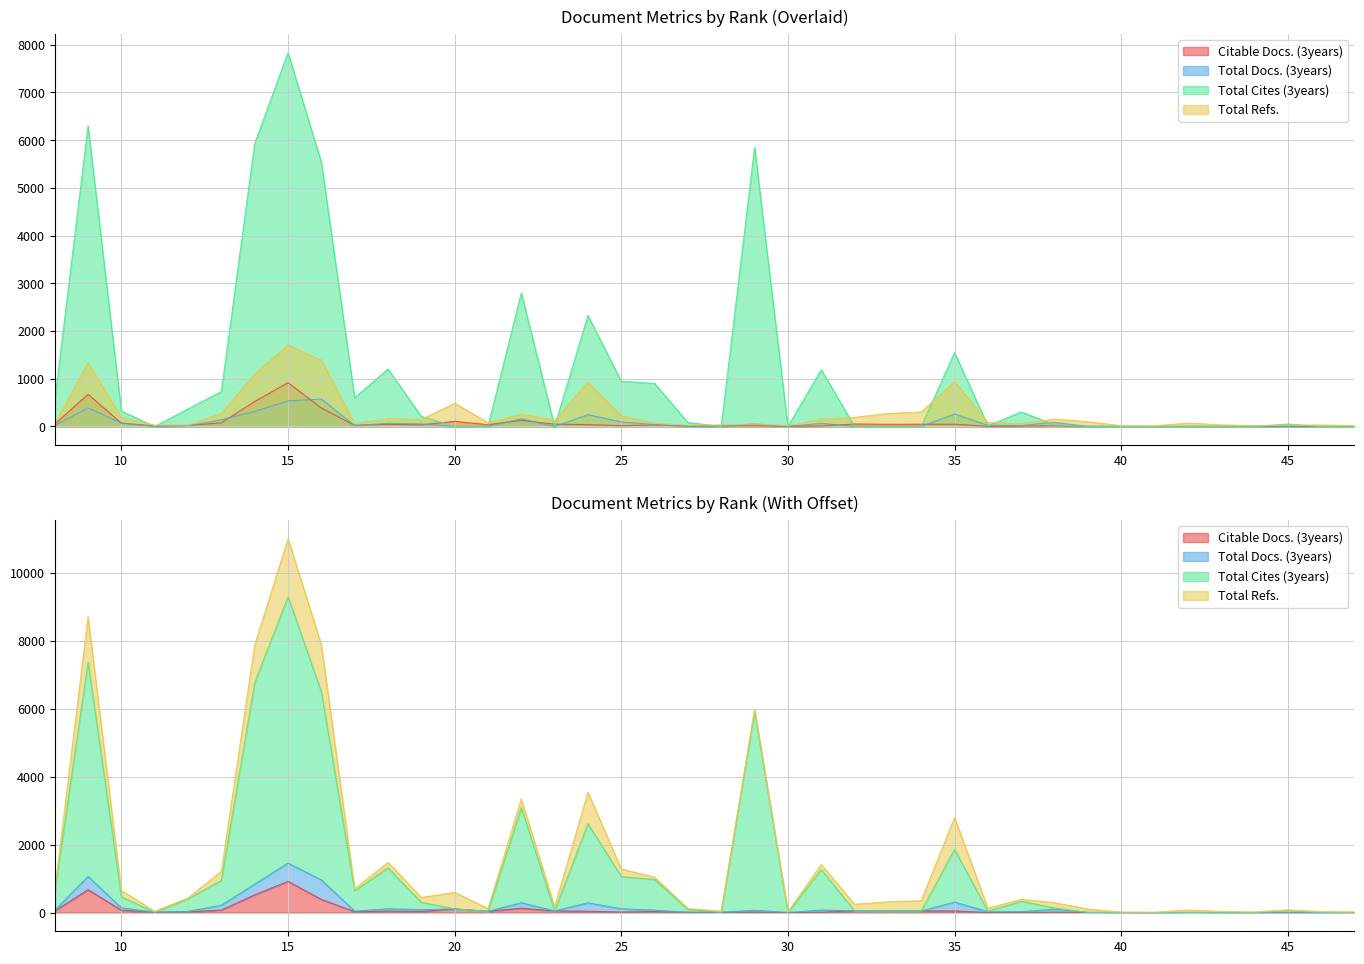

How many interior local valleys does the Citable Docs. (3years) series have?

10